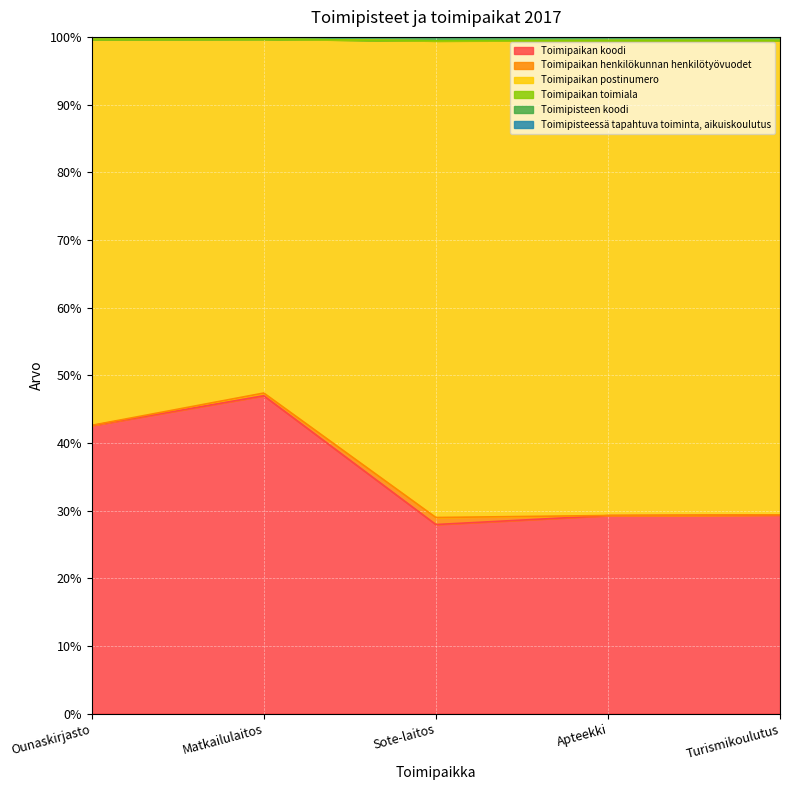

Which series changed the most between Matkailulaitos and Sote-laitos?

Toimipaikan koodi